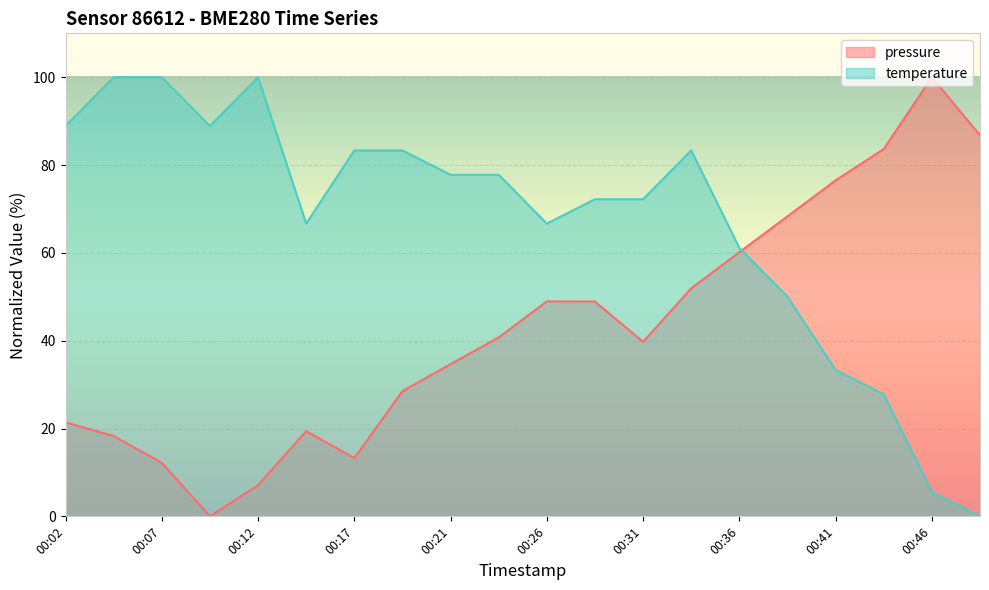

How many positive values does the temperature series have?

19